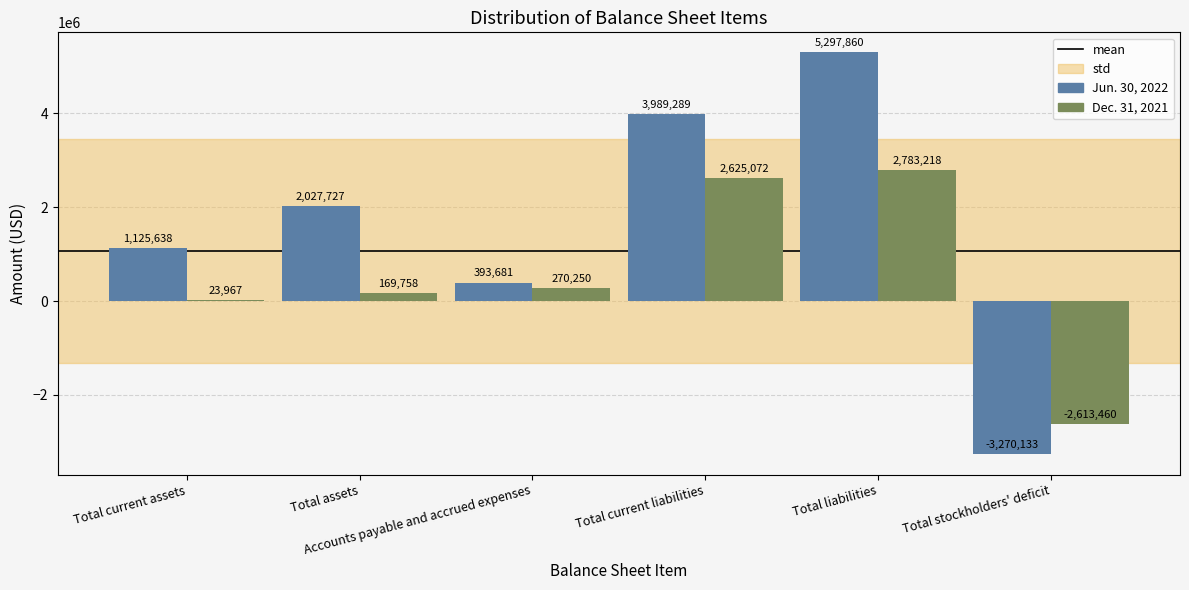

How many groups of bars are there?

6